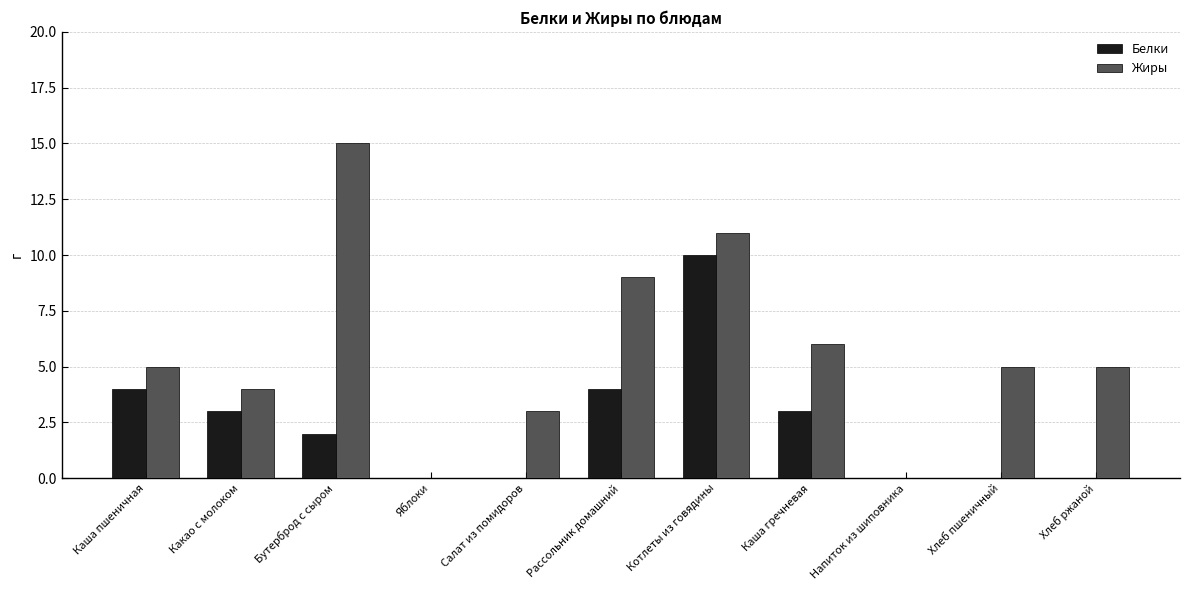

What is the difference between the Жиры values at Котлеты из говядины and Яблоки?

11